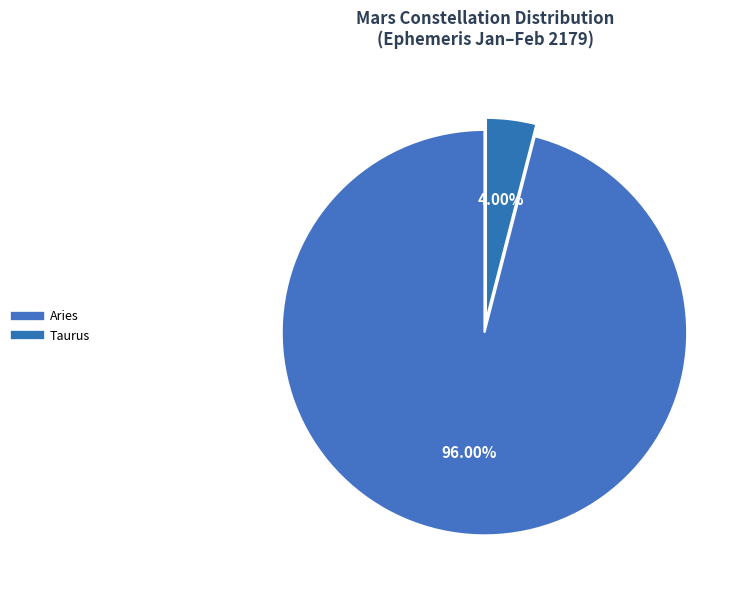

Which category has the biggest portion of the pie?

Aries